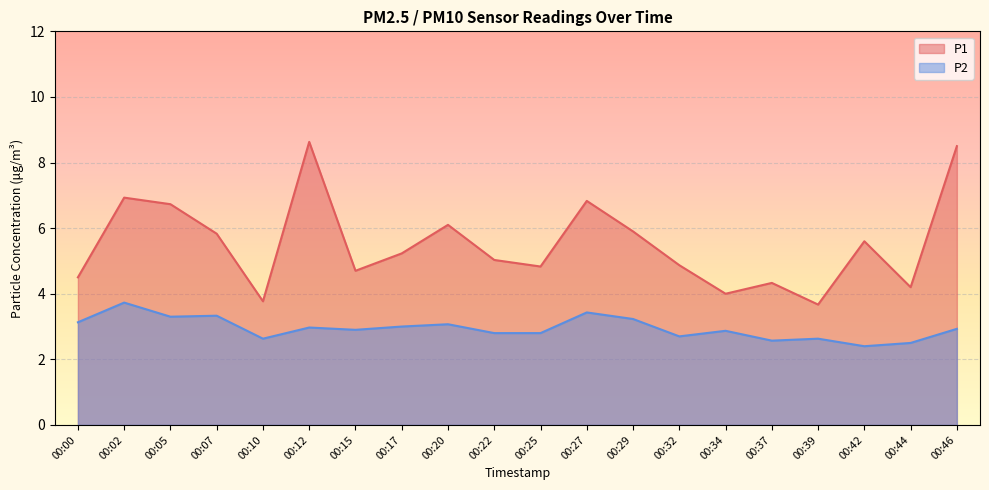

True or false: P1 has a value of 5.5 at 00:10.

False